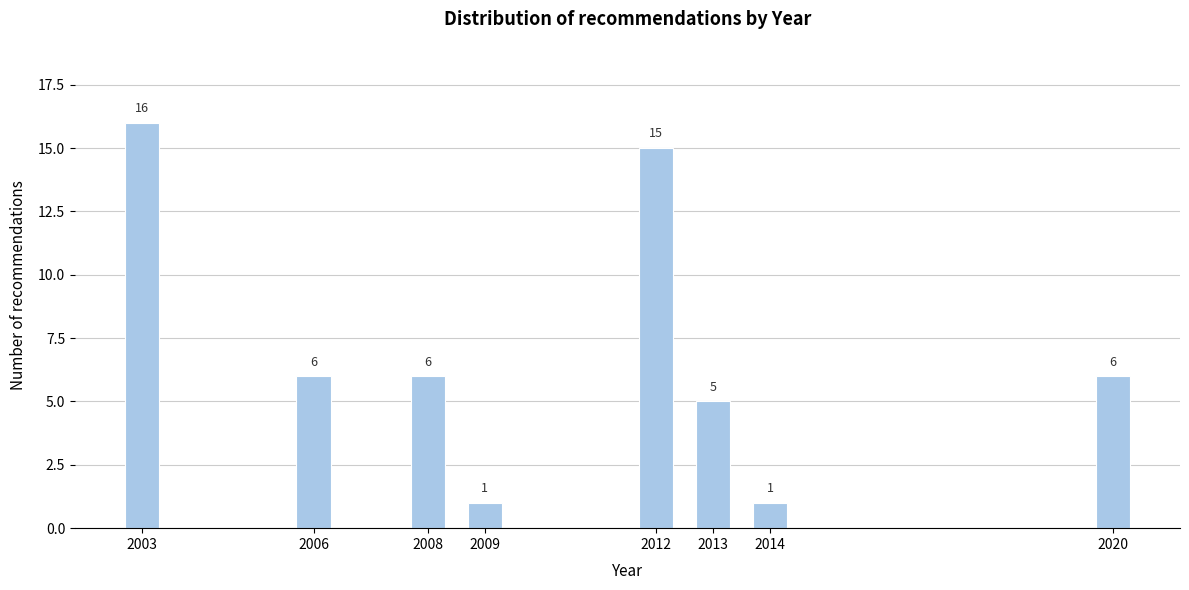

Reading left to right, transcribe all the data shown in this chart.

16	6	6	1	15	5	1	6